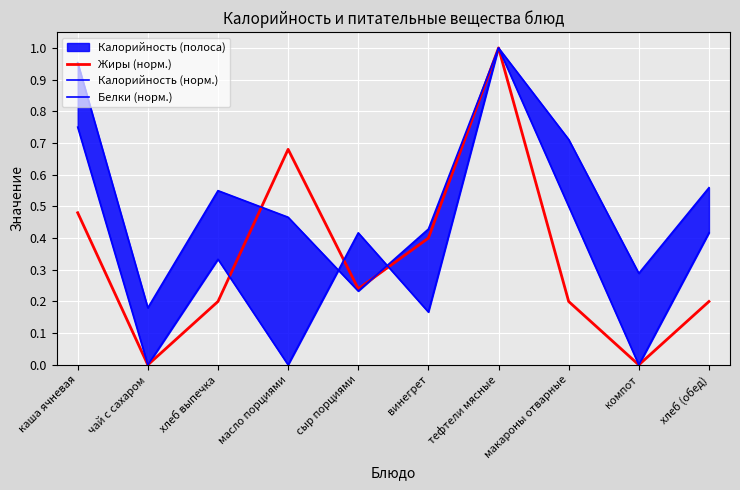

Which series has the widest spread of values?

Жиры (норм.)